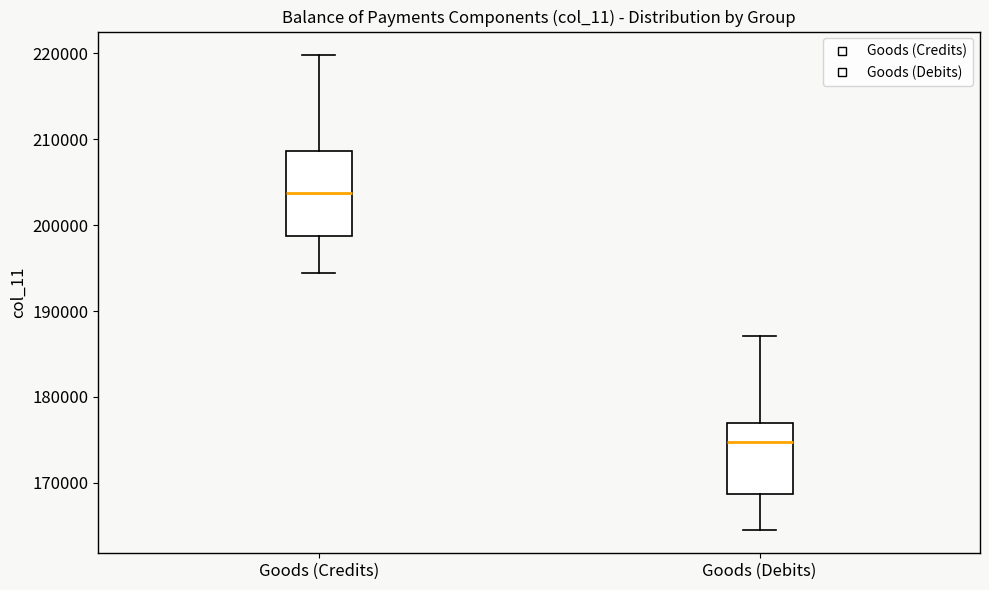

Which box is the tallest, from its lower edge to its upper edge?

Goods (Credits)